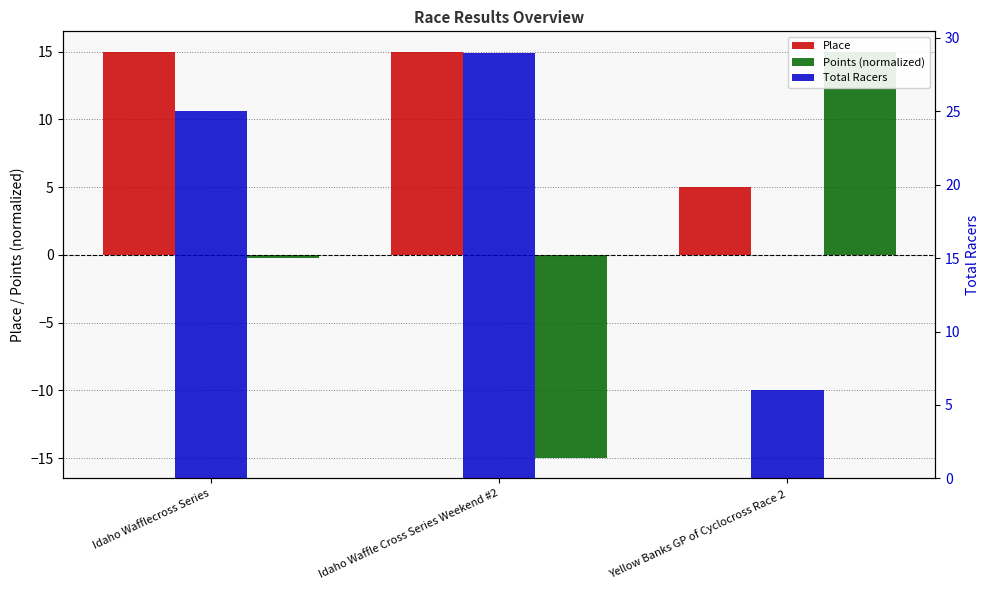

The Place series shows 6.9 at Yellow Banks GP of Cyclocross Race 2. True or false?

False